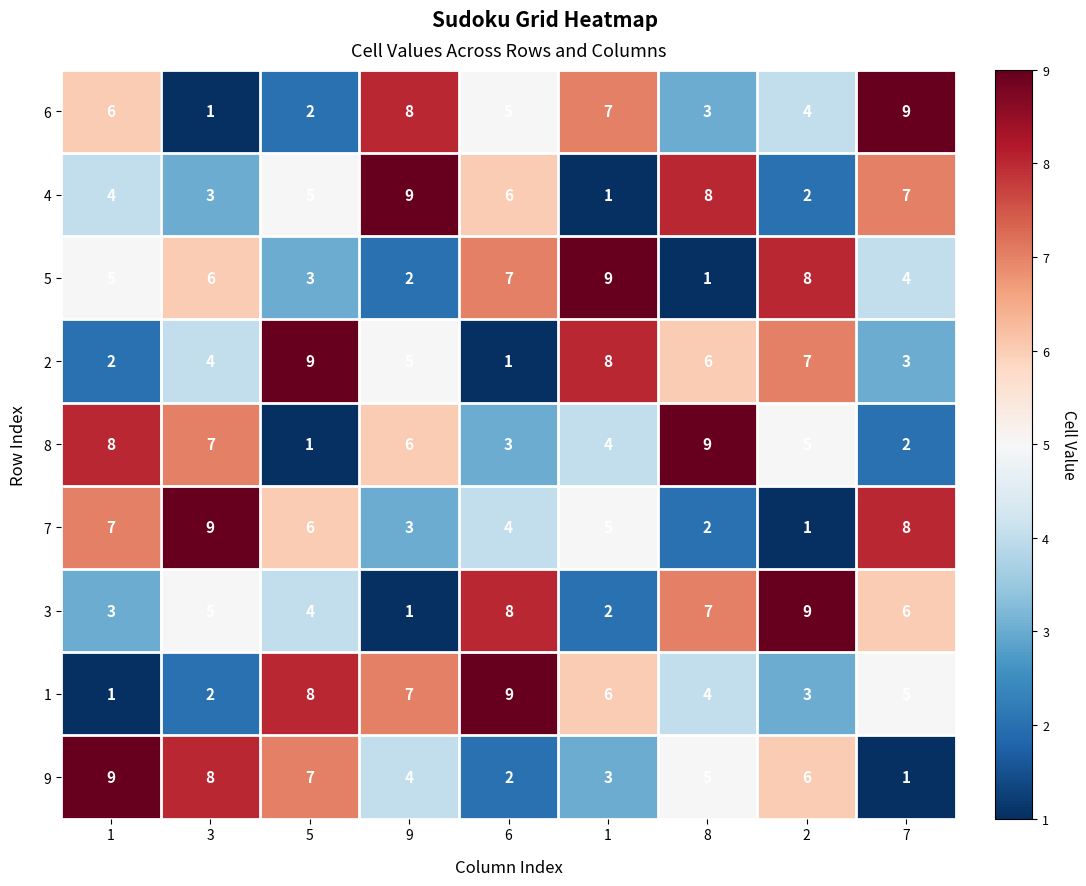

Reading left to right, what are all the values shown in this chart?

6: 1=6	3=1	5=2	9=8	6=5	1=7	8=3	2=4	7=9
4: 1=4	3=3	5=5	9=9	6=6	1=1	8=8	2=2	7=7
5: 1=5	3=6	5=3	9=2	6=7	1=9	8=1	2=8	7=4
2: 1=2	3=4	5=9	9=5	6=1	1=8	8=6	2=7	7=3
8: 1=8	3=7	5=1	9=6	6=3	1=4	8=9	2=5	7=2
7: 1=7	3=9	5=6	9=3	6=4	1=5	8=2	2=1	7=8
3: 1=3	3=5	5=4	9=1	6=8	1=2	8=7	2=9	7=6
1: 1=1	3=2	5=8	9=7	6=9	1=6	8=4	2=3	7=5
9: 1=9	3=8	5=7	9=4	6=2	1=3	8=5	2=6	7=1